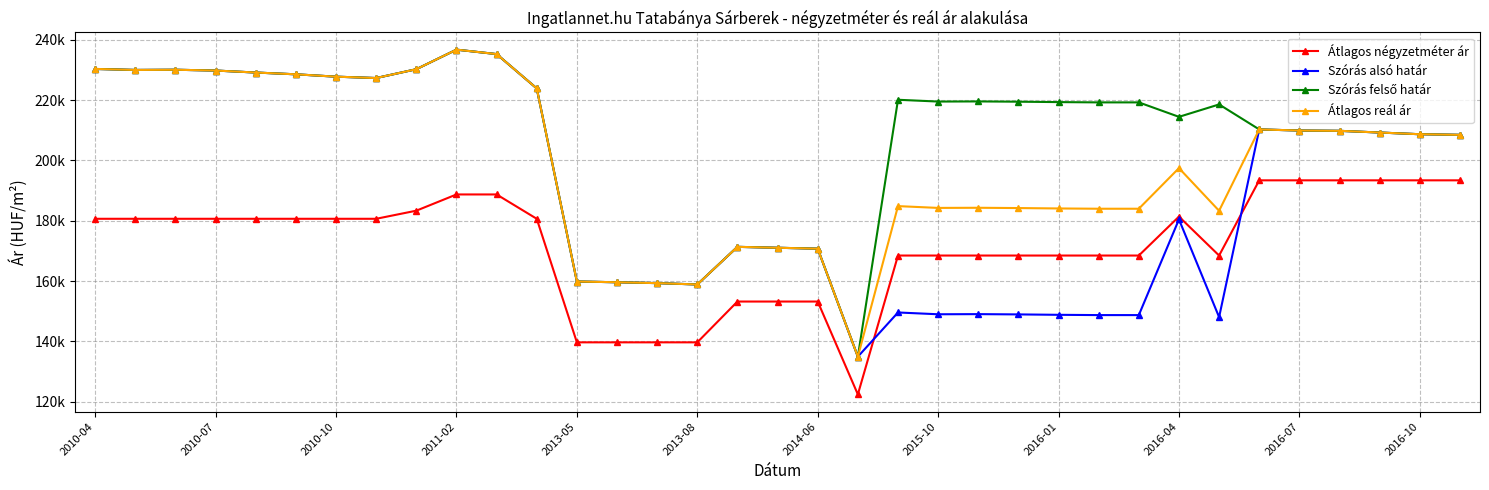

Does the chart display data point markers on the line(s)?

Yes